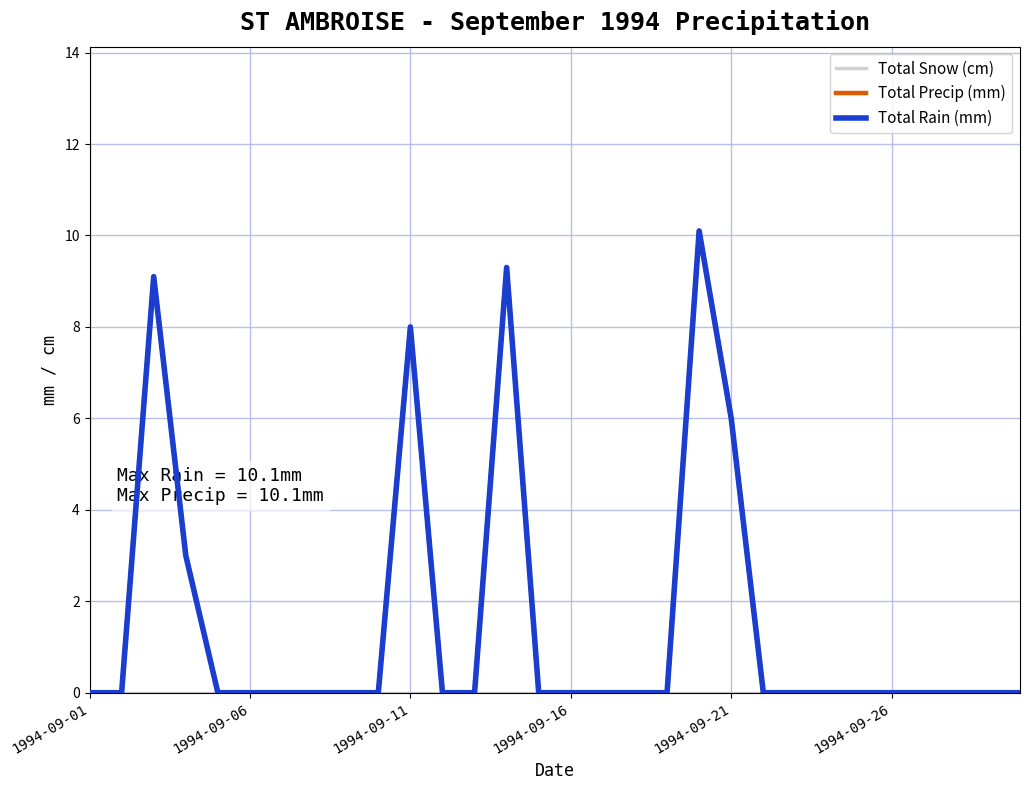

Does the chart have visible grid lines?

Yes